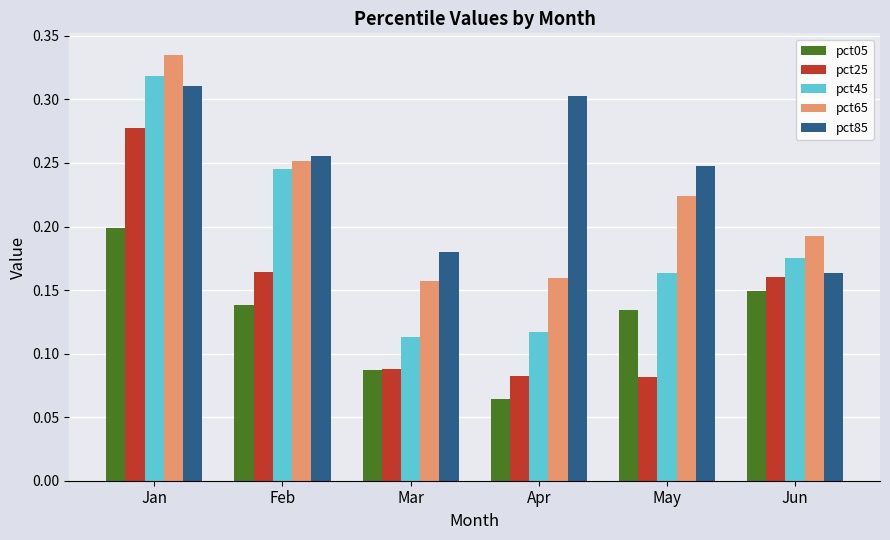

Which category has the highest value across all series?

Jan